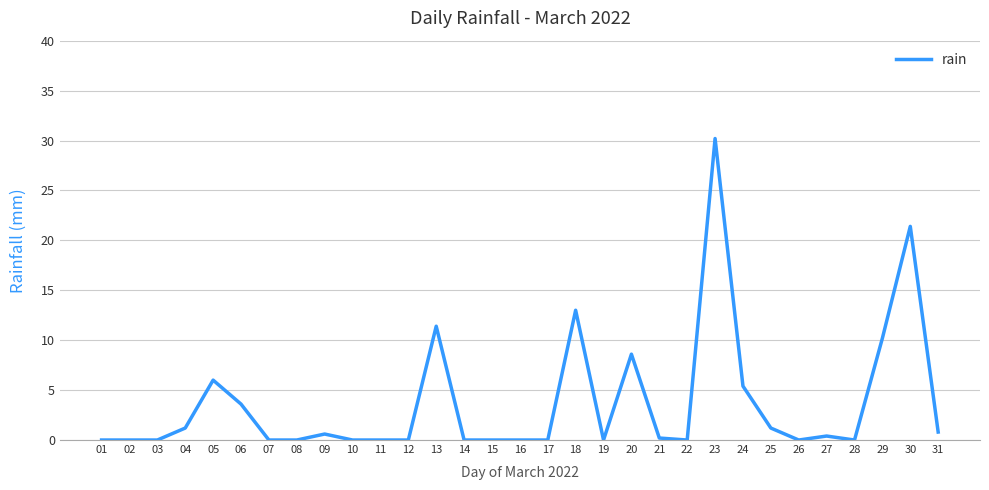

What is the approximate value at 23?

30.2